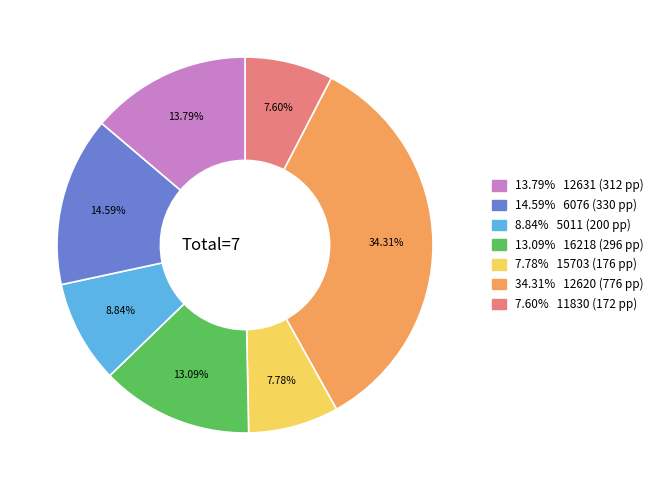

Is there any slice that represents more than half of the pie?

No